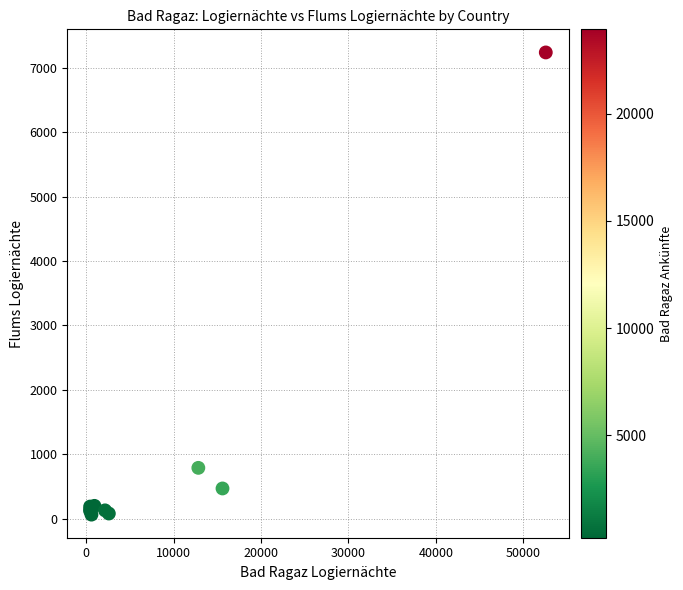

What Y value in the scatter plot is closest to 3651?

790